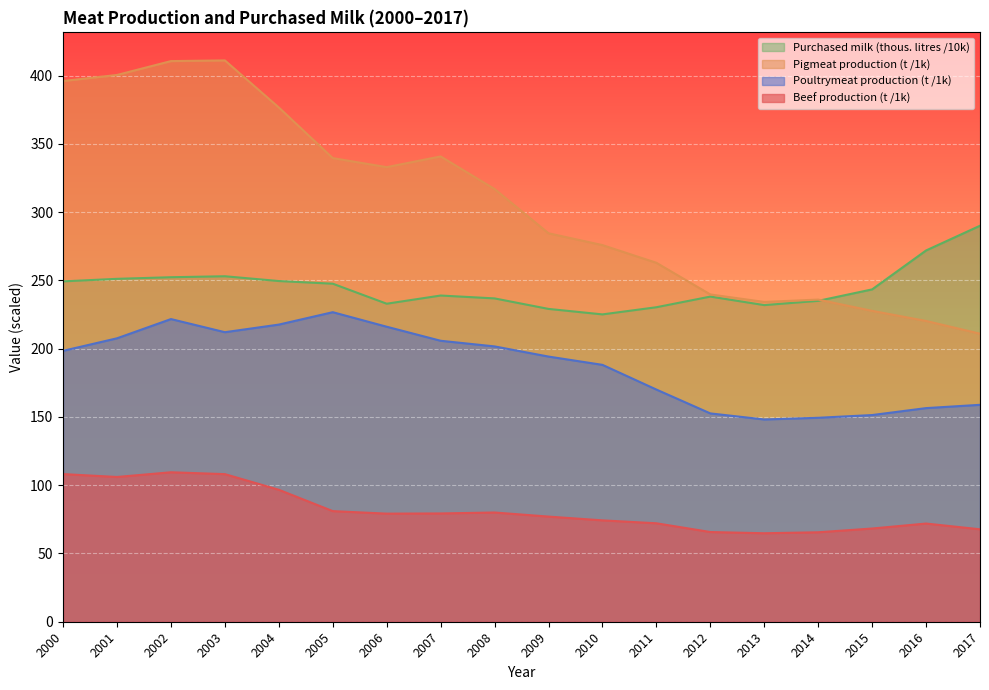

What is the highest value of the Poultrymeat production (t) series?

226.8